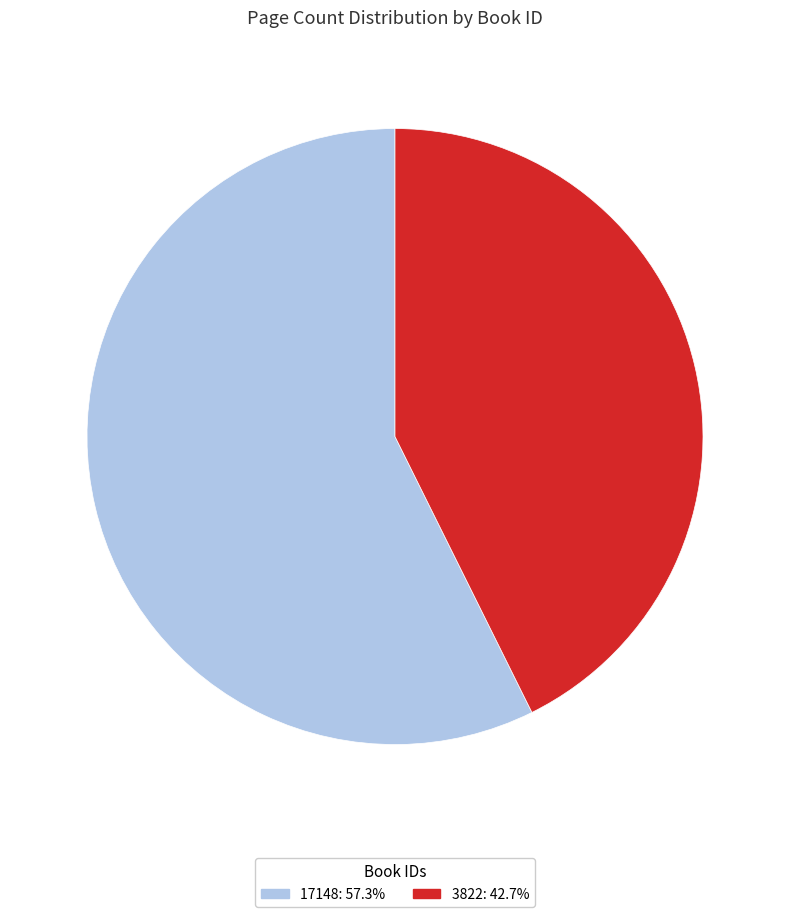

Is there any slice that represents more than half of the pie?

Yes